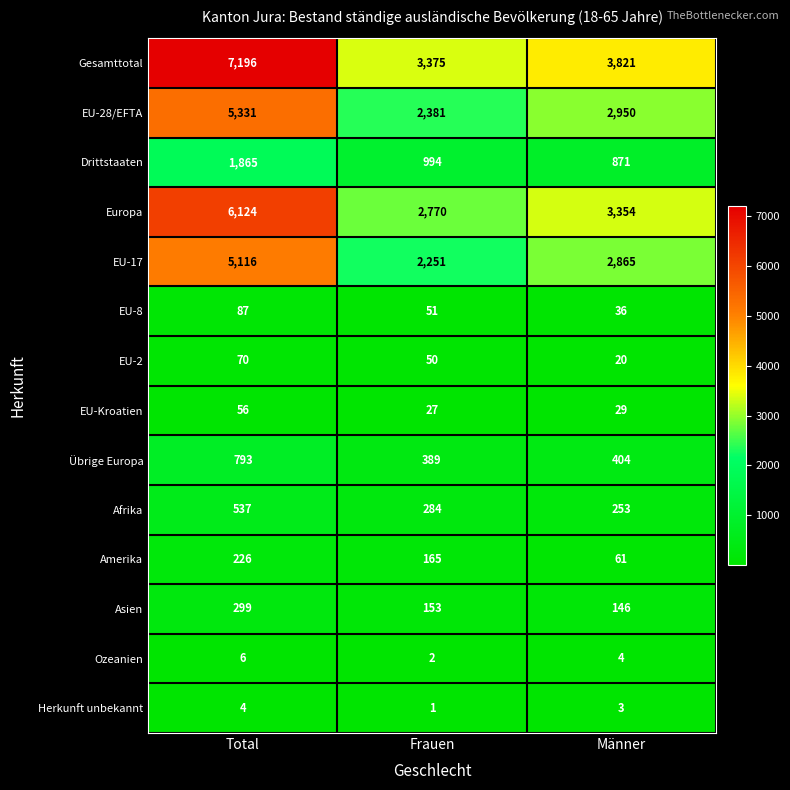

True or false: EU-28/EFTA has a value of 2950 at Männer.

True